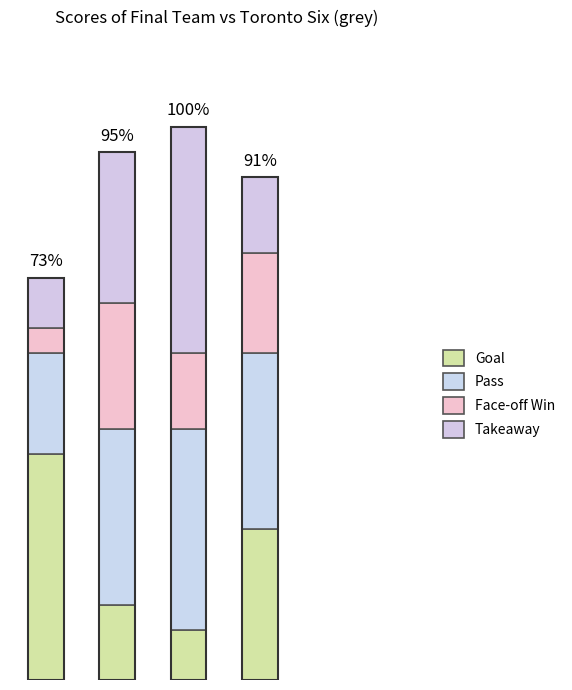

Are the bars horizontal?

No